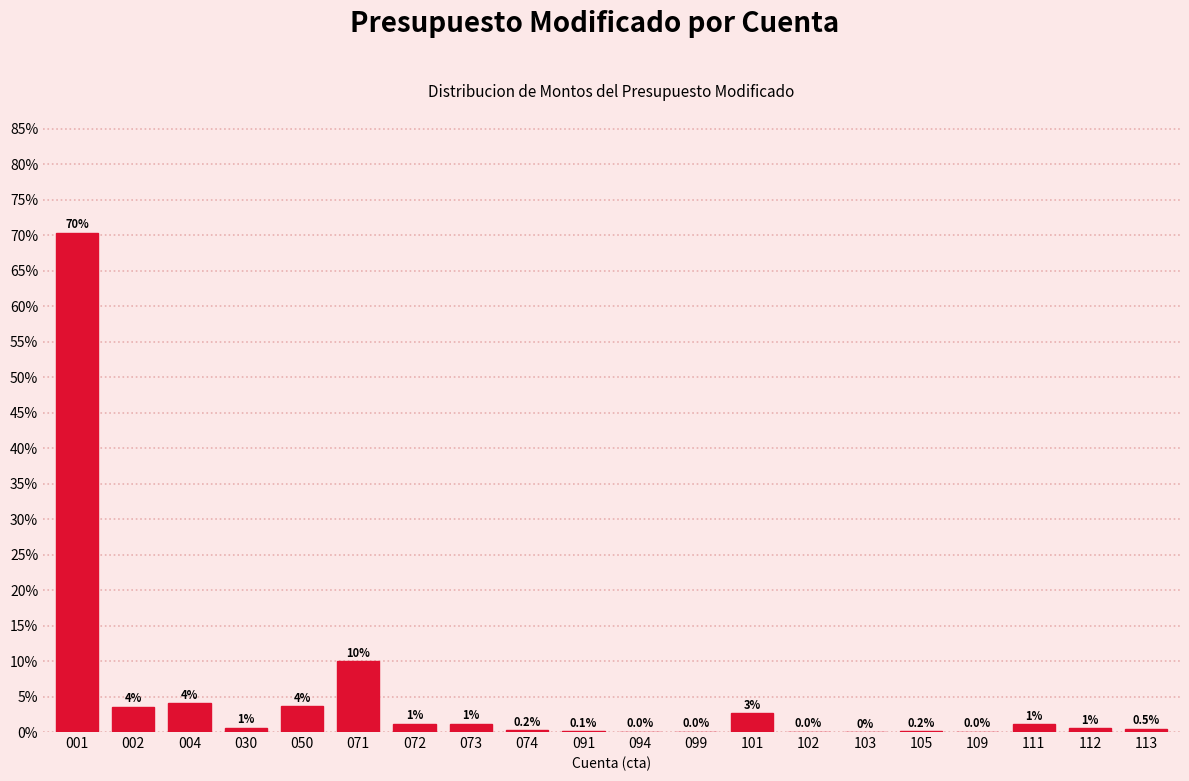

Which has a higher value, 050 or 103?

050